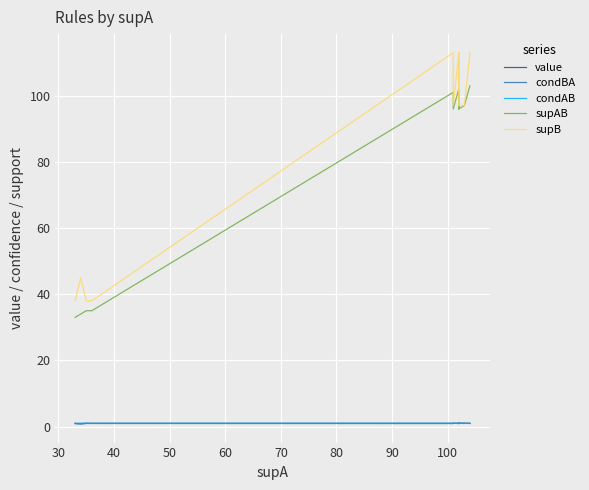

What is the greatest value displayed?

113.0